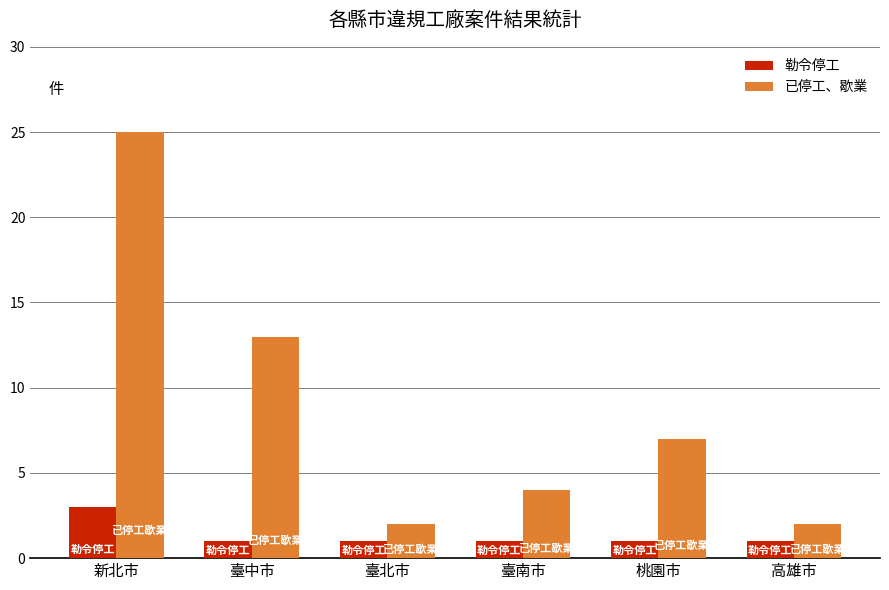

Which series has the widest spread of values?

已停工、歇業